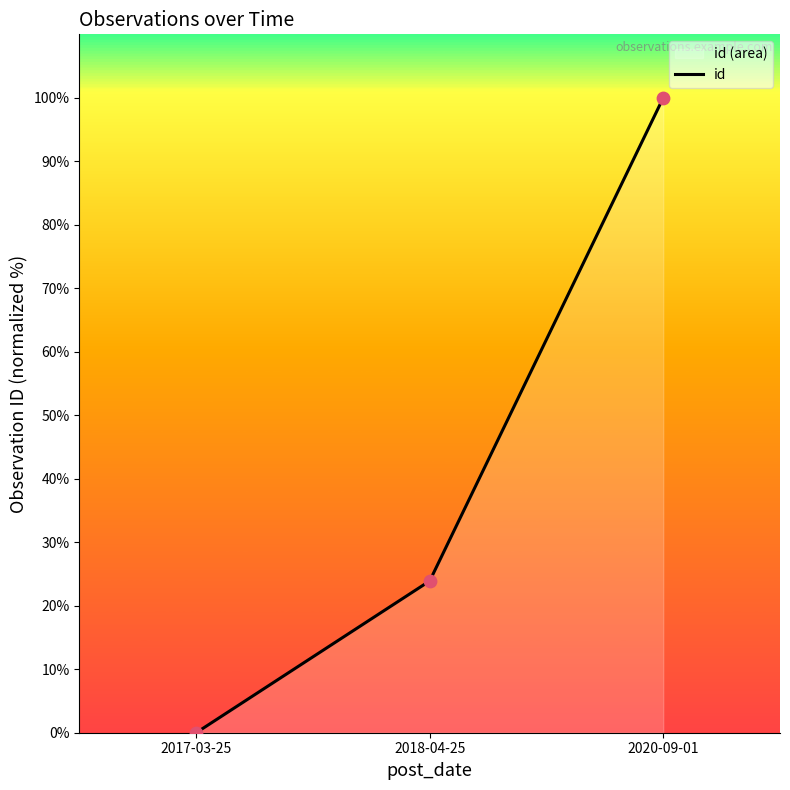

Which has a higher value, 2020-09-01 or 2018-04-25?

2020-09-01